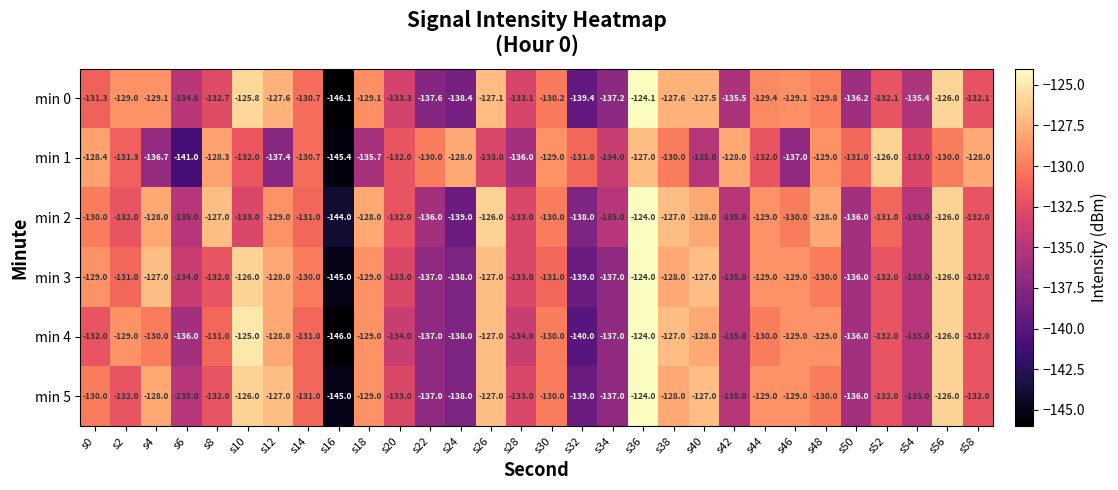

How many categories are shown in the chart?

30